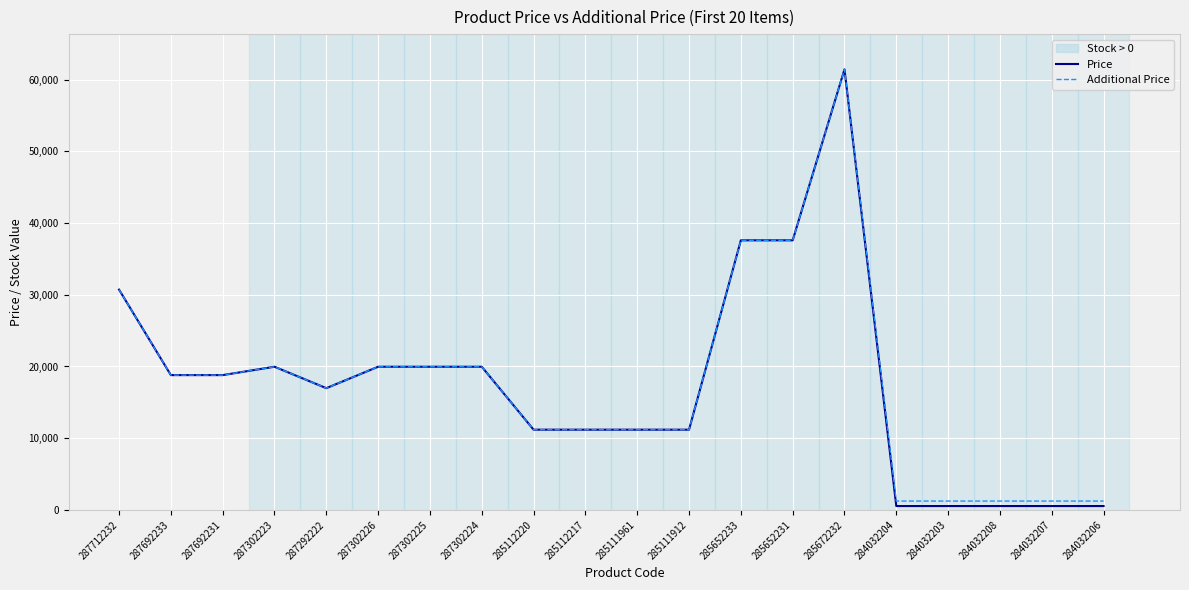

How many values in the Price series exceed 18796?

10